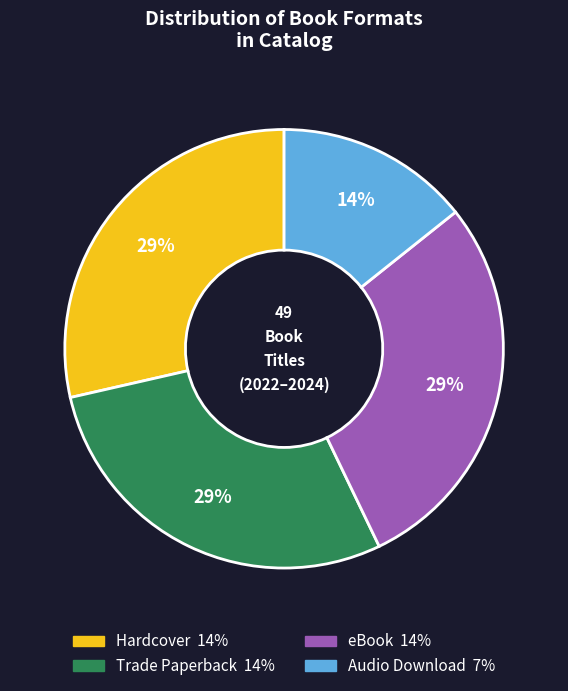

Does eBook represent more than half of the total?

No